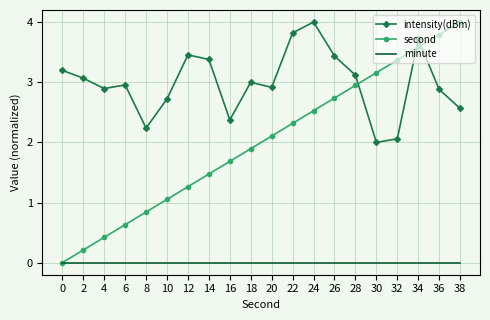

What is the highest value of the intensity(dBm) series?

4.0